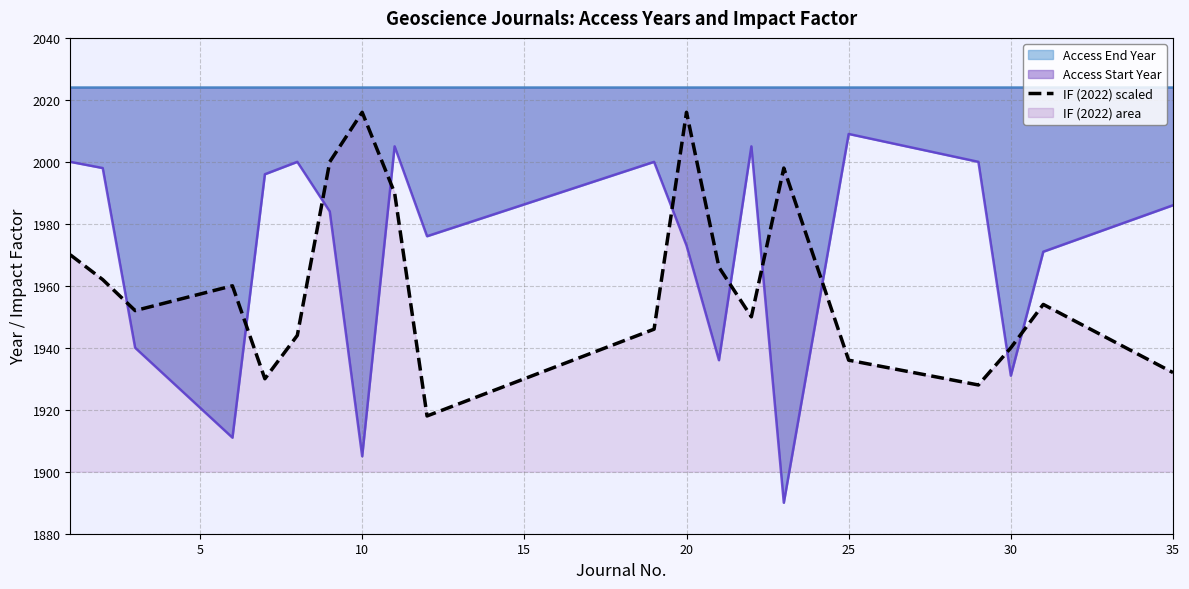

How many points are lower than both their immediate neighbors (excluding endpoints)?

5